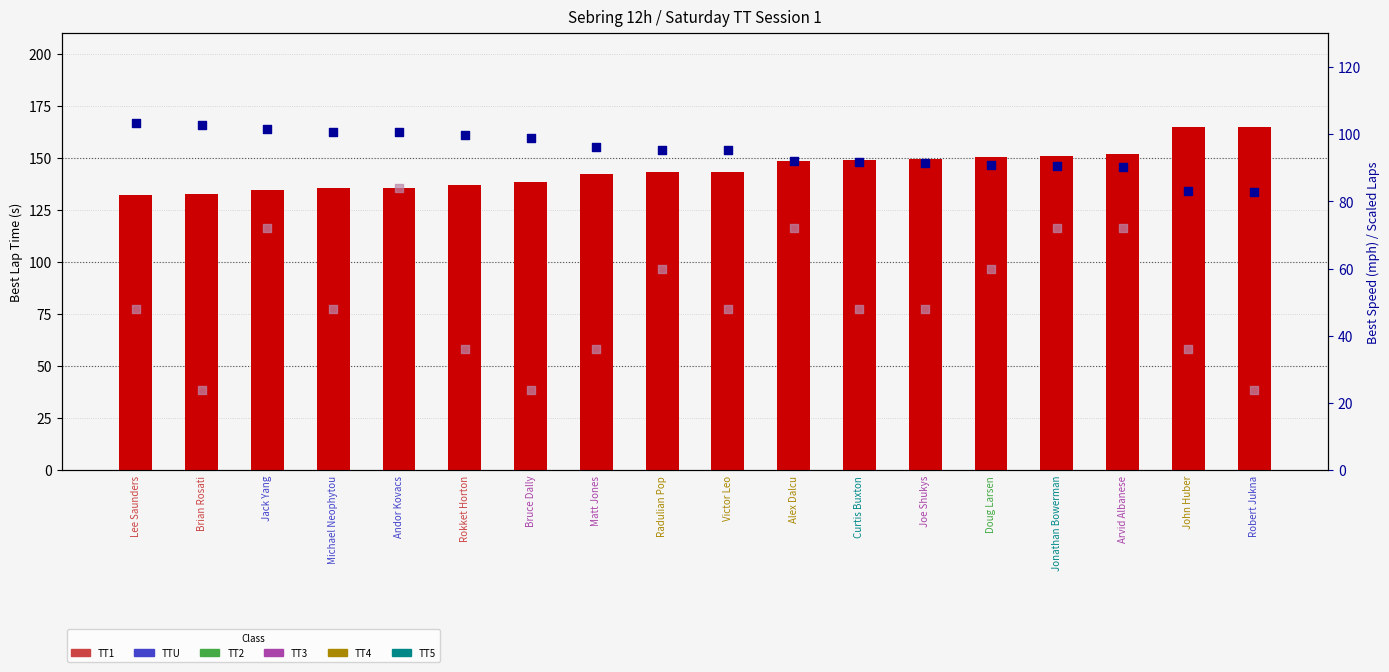

Is the value of Best Lap time (s) at Radulian Pop greater than the value of Best Speed (mph) at Lee Saunders?

Yes